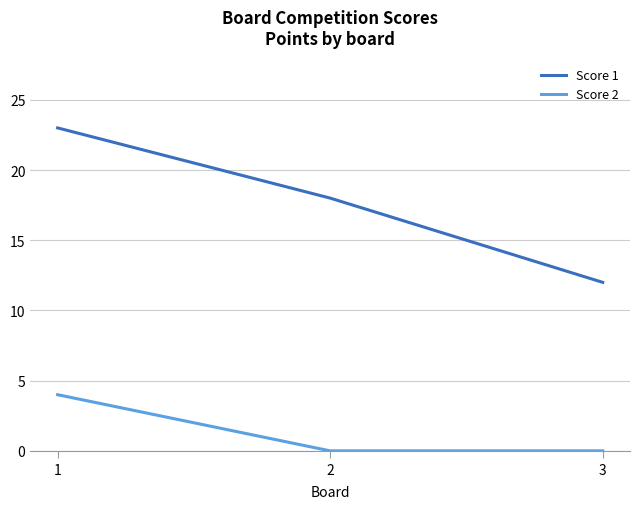

How many lines are shown in the chart?

2